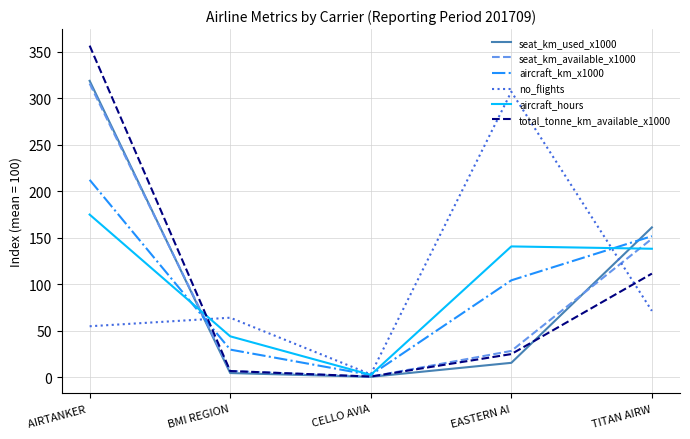

What are all the series names shown in the legend?

seat_km_used_x1000, seat_km_available_x1000, aircraft_km_x1000, no_flights, aircraft_hours, total_tonne_km_available_x1000